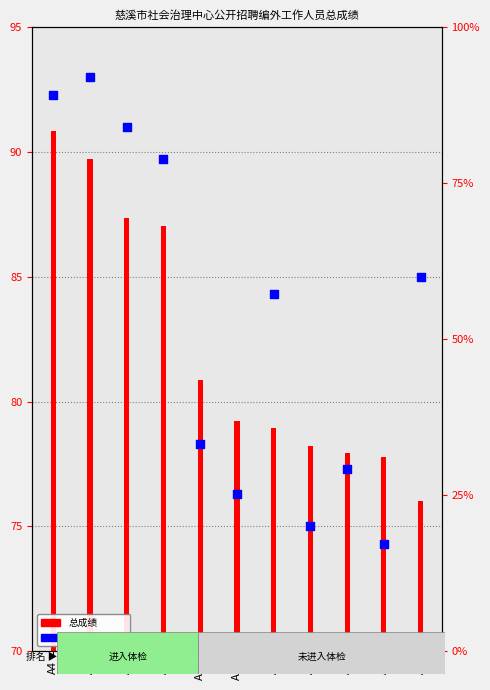

At which category is the sum across all series the highest?

A4